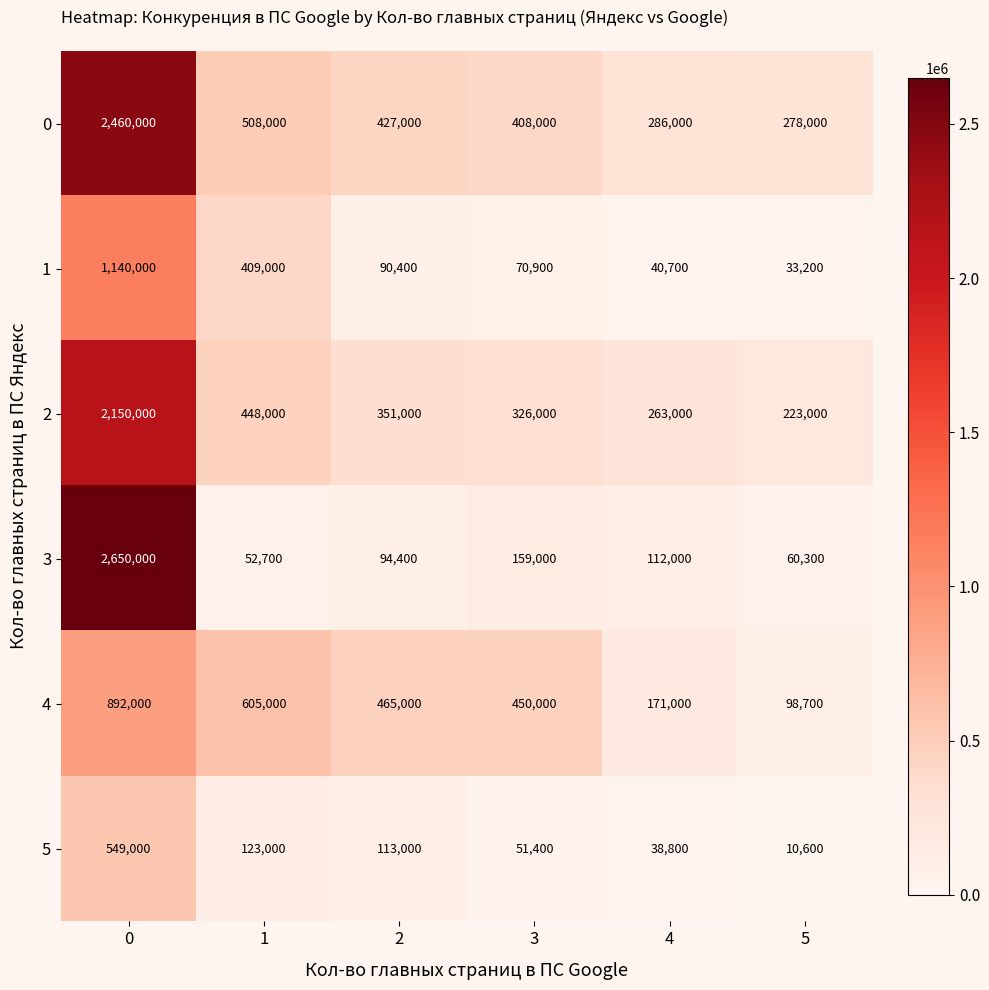

What is the difference between the highest and lowest values at 5?

267400